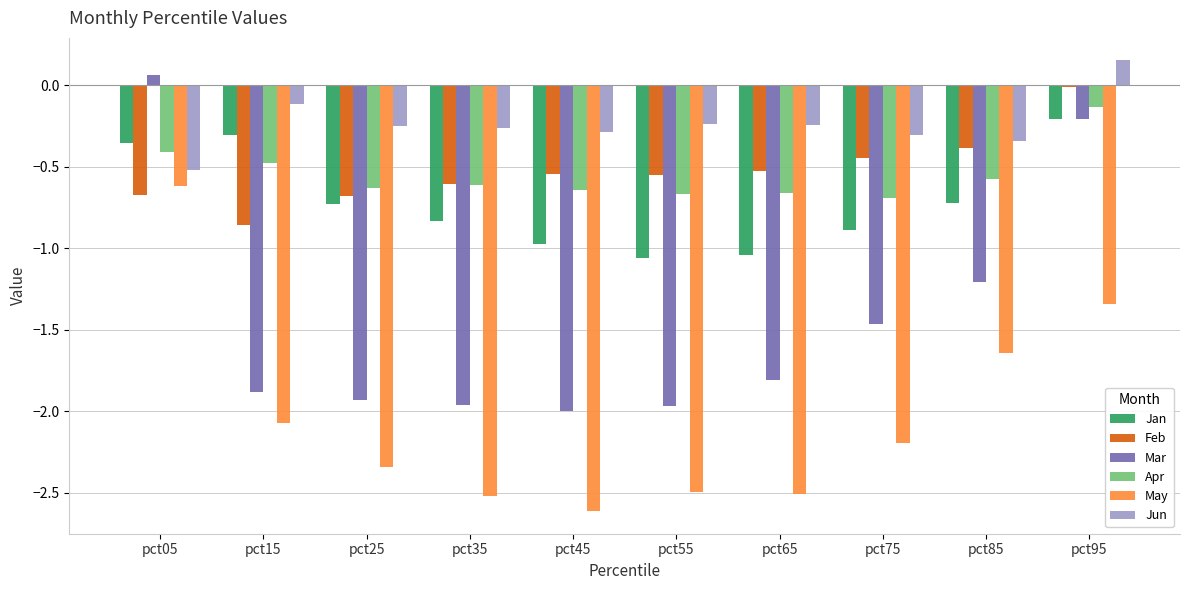

Which series changed the most between pct15 and pct45?

Jan